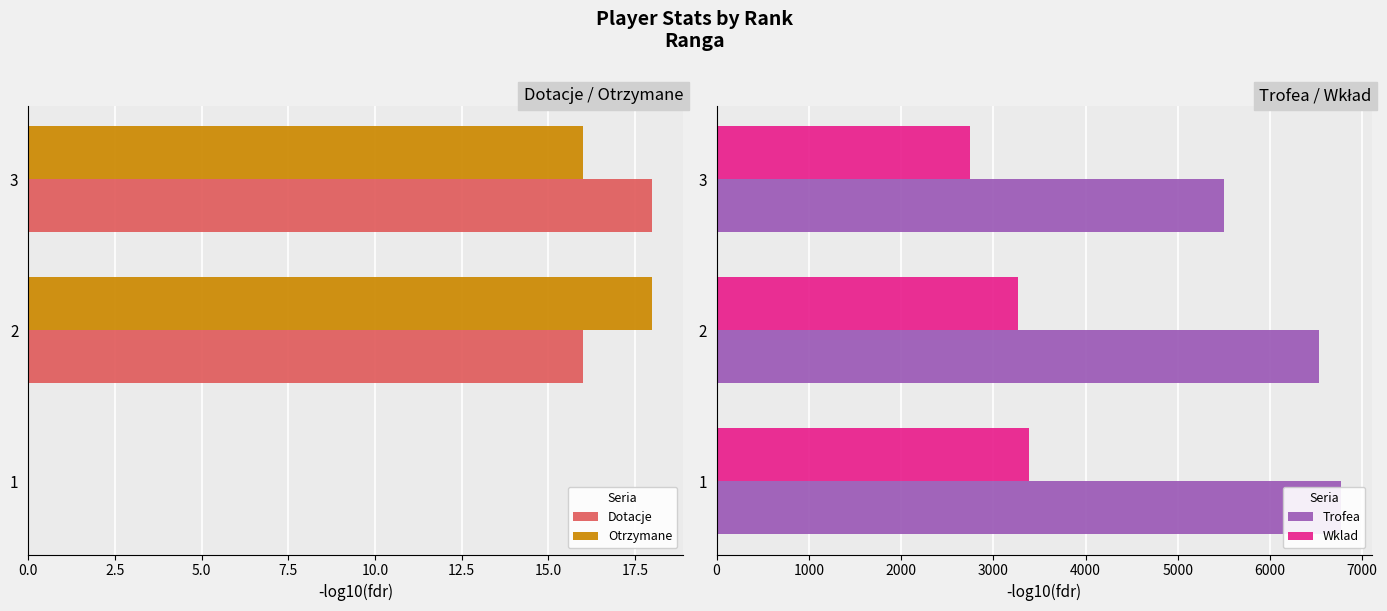

What are all the series names shown in the legend?

Dotacje, Otrzymane, Trofea, Wklad